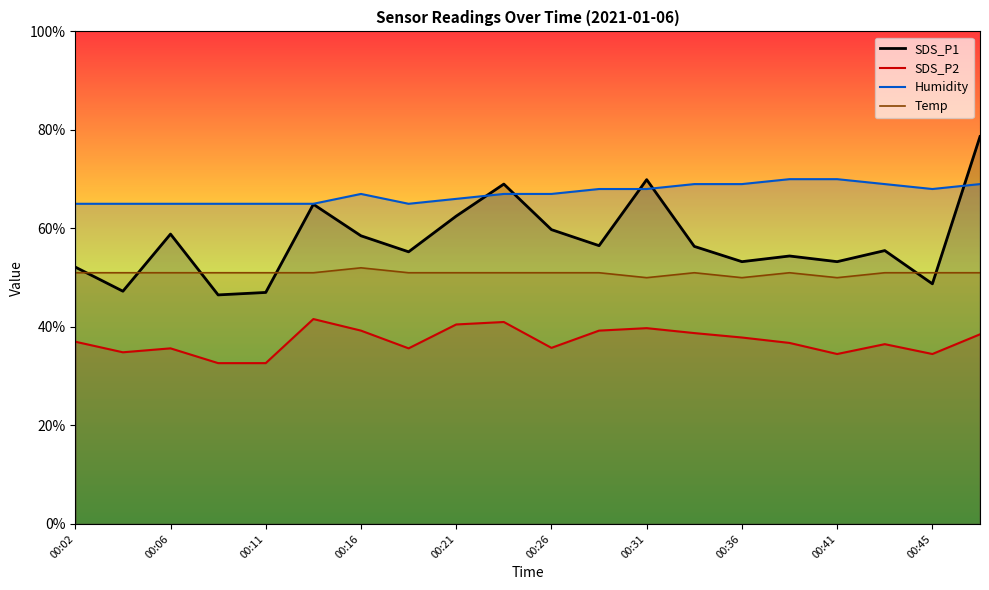

At how many categories does at least one series exceed 54?

20